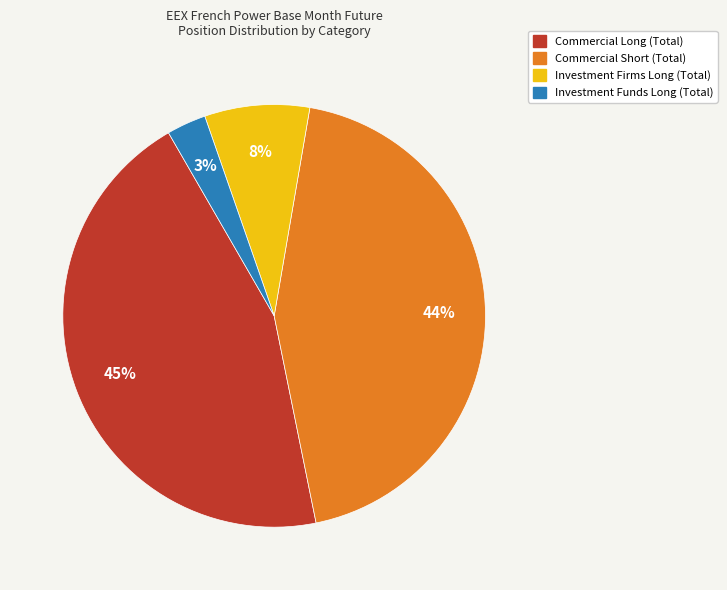

To the nearest percent, what portion does Investment Funds Long (Total) represent?

3%